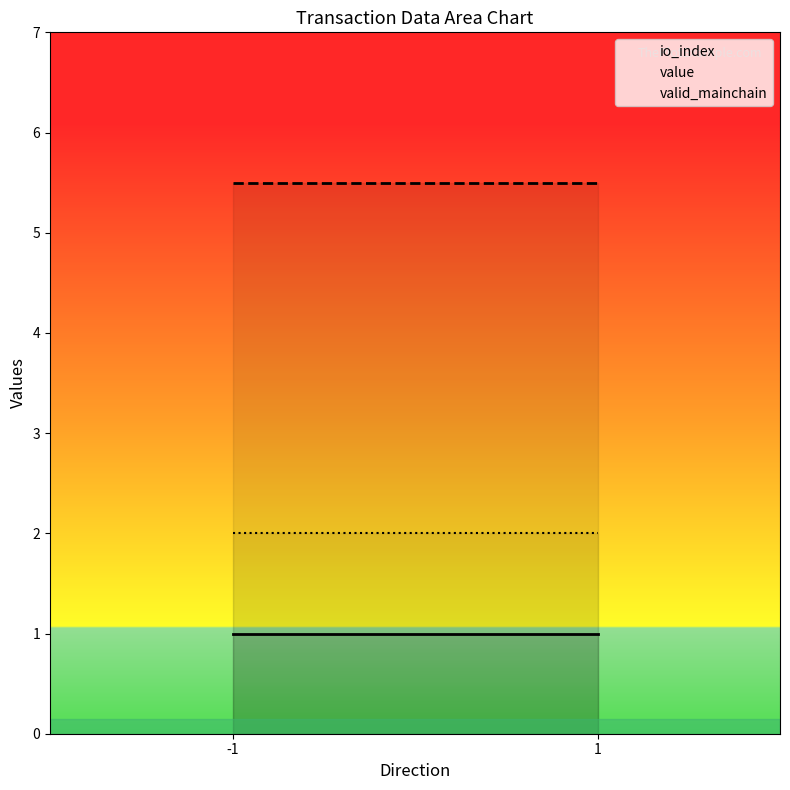

List the series in order of their overall mean, lowest first.

io_index, valid_mainchain, value